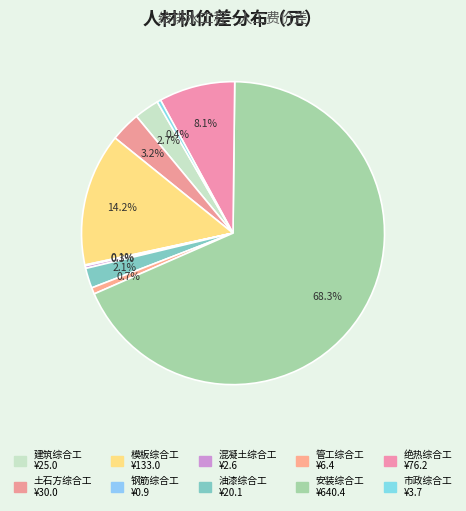

What is the smallest slice in the pie chart?

钢筋综合工